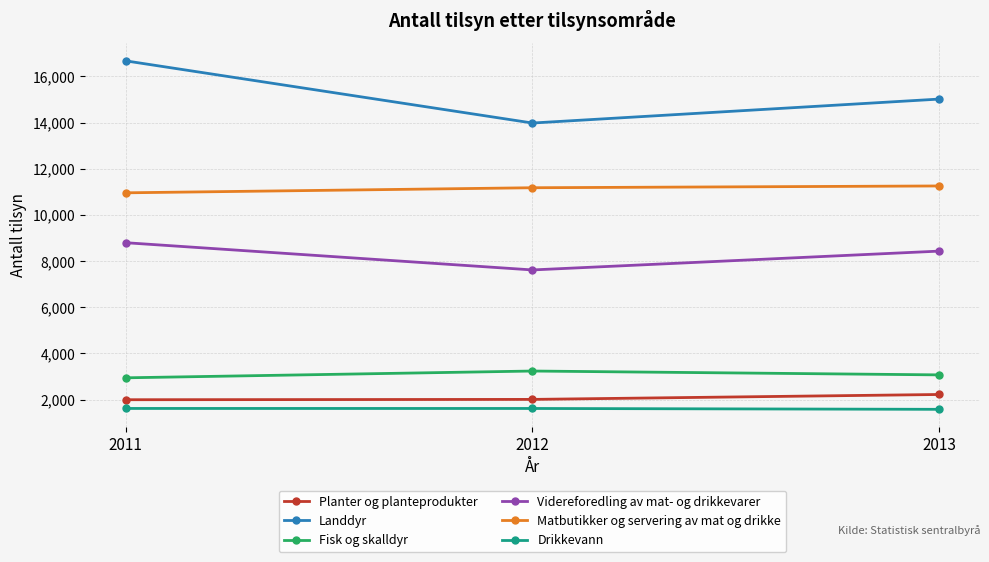

What is the value of the Landdyr point at the 2nd from the left?

13981